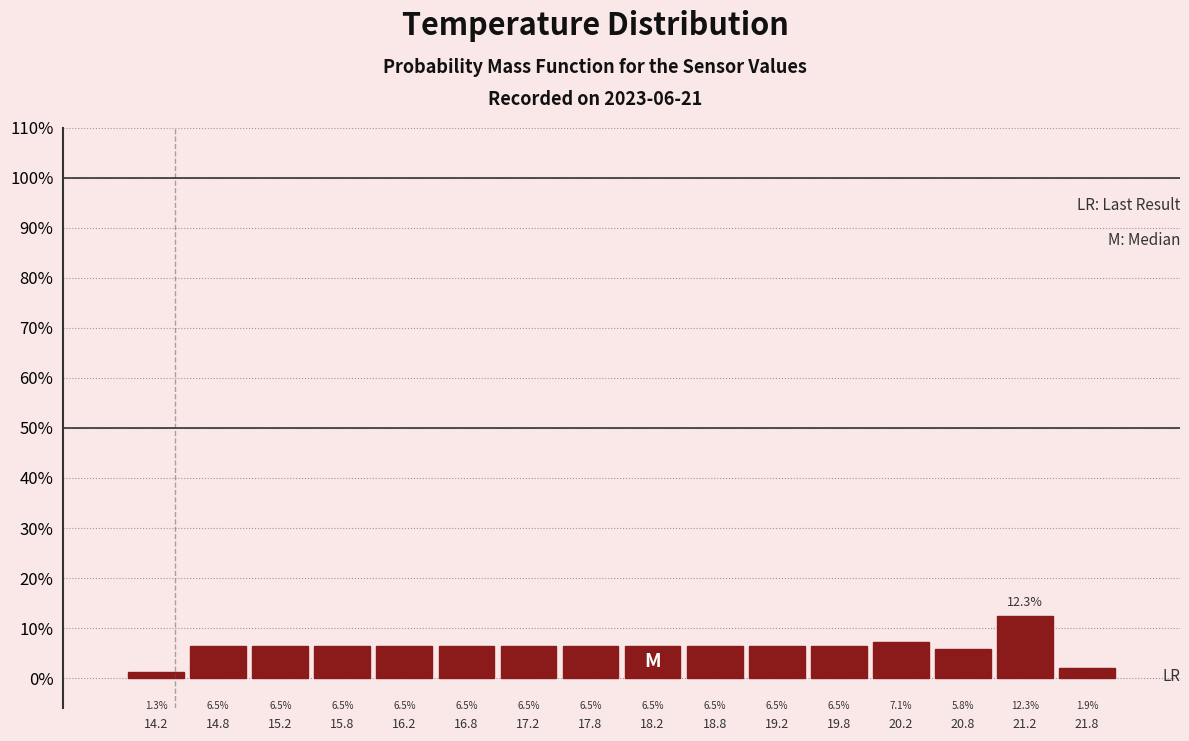

How tall is the bar that spans 18.5 to 19.0 on the x-axis?

6.5